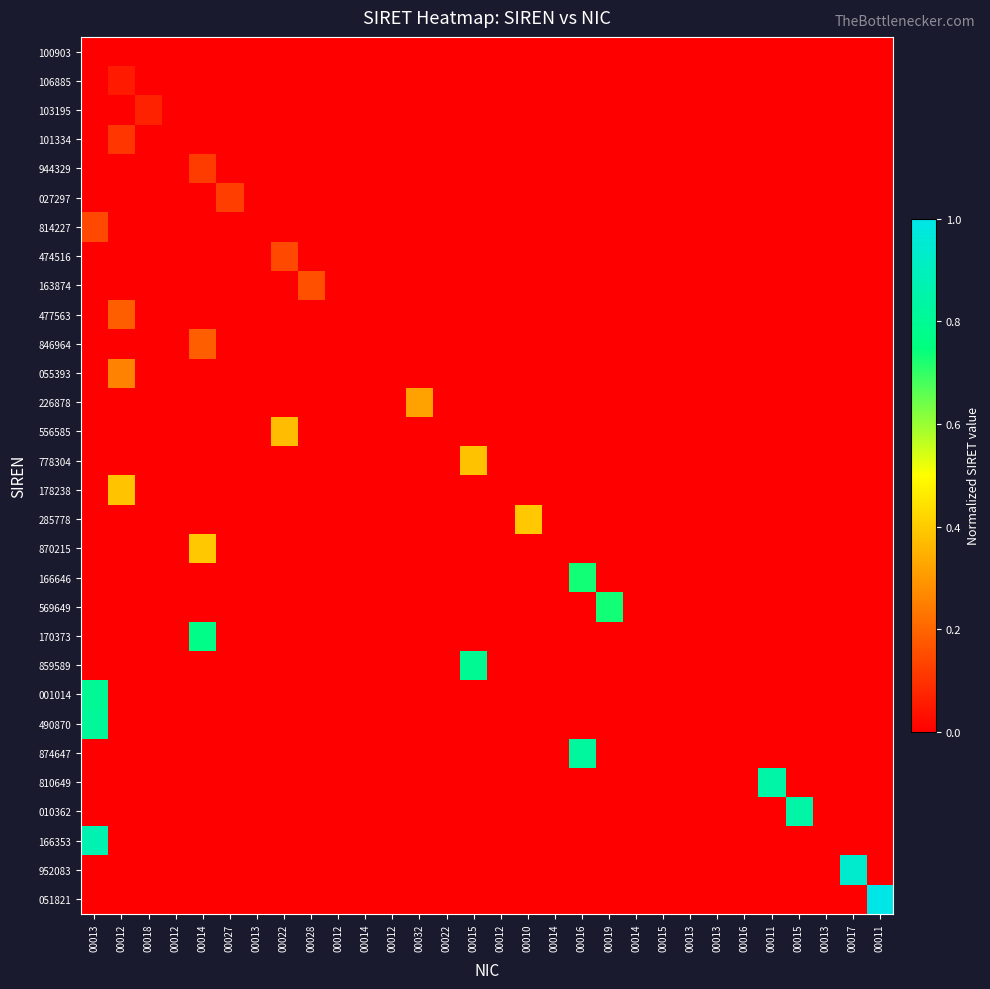

Reading left to right, extract all data points from this chart.

100903: 00013=0.0	00012=0.0	00018=0.0	00012=0.0	00014=0.0	00027=0.0	00013=0.0	00022=0.0	00028=0.0	00012=0.0	00014=0.0	00012=0.0	00032=0.0	00022=0.0	00015=0.0	00012=0.0	00010=0.0	00014=0.0	00016=0.0	00019=0.0	00014=0.0	00015=0.0	00013=0.0	00013=0.0	00016=0.0	00011=0.0	00015=0.0	00013=0.0	00017=0.0	00011=0.0
106885: 00013=0.0	00012=0.1	00018=0.0	00012=0.0	00014=0.0	00027=0.0	00013=0.0	00022=0.0	00028=0.0	00012=0.0	00014=0.0	00012=0.0	00032=0.0	00022=0.0	00015=0.0	00012=0.0	00010=0.0	00014=0.0	00016=0.0	00019=0.0	00014=0.0	00015=0.0	00013=0.0	00013=0.0	00016=0.0	00011=0.0	00015=0.0	00013=0.0	00017=0.0	00011=0.0
103195: 00013=0.0	00012=0.0	00018=0.1	00012=0.0	00014=0.0	00027=0.0	00013=0.0	00022=0.0	00028=0.0	00012=0.0	00014=0.0	00012=0.0	00032=0.0	00022=0.0	00015=0.0	00012=0.0	00010=0.0	00014=0.0	00016=0.0	00019=0.0	00014=0.0	00015=0.0	00013=0.0	00013=0.0	00016=0.0	00011=0.0	00015=0.0	00013=0.0	00017=0.0	00011=0.0
101334: 00013=0.0	00012=0.1	00018=0.0	00012=0.0	00014=0.0	00027=0.0	00013=0.0	00022=0.0	00028=0.0	00012=0.0	00014=0.0	00012=0.0	00032=0.0	00022=0.0	00015=0.0	00012=0.0	00010=0.0	00014=0.0	00016=0.0	00019=0.0	00014=0.0	00015=0.0	00013=0.0	00013=0.0	00016=0.0	00011=0.0	00015=0.0	00013=0.0	00017=0.0	00011=0.0
944329: 00013=0.0	00012=0.0	00018=0.0	00012=0.0	00014=0.1	00027=0.0	00013=0.0	00022=0.0	00028=0.0	00012=0.0	00014=0.0	00012=0.0	00032=0.0	00022=0.0	00015=0.0	00012=0.0	00010=0.0	00014=0.0	00016=0.0	00019=0.0	00014=0.0	00015=0.0	00013=0.0	00013=0.0	00016=0.0	00011=0.0	00015=0.0	00013=0.0	00017=0.0	00011=0.0
027297: 00013=0.0	00012=0.0	00018=0.0	00012=0.0	00014=0.0	00027=0.1	00013=0.0	00022=0.0	00028=0.0	00012=0.0	00014=0.0	00012=0.0	00032=0.0	00022=0.0	00015=0.0	00012=0.0	00010=0.0	00014=0.0	00016=0.0	00019=0.0	00014=0.0	00015=0.0	00013=0.0	00013=0.0	00016=0.0	00011=0.0	00015=0.0	00013=0.0	00017=0.0	00011=0.0
814227: 00013=0.1	00012=0.0	00018=0.0	00012=0.0	00014=0.0	00027=0.0	00013=0.0	00022=0.0	00028=0.0	00012=0.0	00014=0.0	00012=0.0	00032=0.0	00022=0.0	00015=0.0	00012=0.0	00010=0.0	00014=0.0	00016=0.0	00019=0.0	00014=0.0	00015=0.0	00013=0.0	00013=0.0	00016=0.0	00011=0.0	00015=0.0	00013=0.0	00017=0.0	00011=0.0
474516: 00013=0.0	00012=0.0	00018=0.0	00012=0.0	00014=0.0	00027=0.0	00013=0.0	00022=0.1	00028=0.0	00012=0.0	00014=0.0	00012=0.0	00032=0.0	00022=0.0	00015=0.0	00012=0.0	00010=0.0	00014=0.0	00016=0.0	00019=0.0	00014=0.0	00015=0.0	00013=0.0	00013=0.0	00016=0.0	00011=0.0	00015=0.0	00013=0.0	00017=0.0	00011=0.0
163874: 00013=0.0	00012=0.0	00018=0.0	00012=0.0	00014=0.0	00027=0.0	00013=0.0	00022=0.0	00028=0.2	00012=0.0	00014=0.0	00012=0.0	00032=0.0	00022=0.0	00015=0.0	00012=0.0	00010=0.0	00014=0.0	00016=0.0	00019=0.0	00014=0.0	00015=0.0	00013=0.0	00013=0.0	00016=0.0	00011=0.0	00015=0.0	00013=0.0	00017=0.0	00011=0.0
477563: 00013=0.0	00012=0.2	00018=0.0	00012=0.0	00014=0.0	00027=0.0	00013=0.0	00022=0.0	00028=0.0	00012=0.0	00014=0.0	00012=0.0	00032=0.0	00022=0.0	00015=0.0	00012=0.0	00010=0.0	00014=0.0	00016=0.0	00019=0.0	00014=0.0	00015=0.0	00013=0.0	00013=0.0	00016=0.0	00011=0.0	00015=0.0	00013=0.0	00017=0.0	00011=0.0
846964: 00013=0.0	00012=0.0	00018=0.0	00012=0.0	00014=0.2	00027=0.0	00013=0.0	00022=0.0	00028=0.0	00012=0.0	00014=0.0	00012=0.0	00032=0.0	00022=0.0	00015=0.0	00012=0.0	00010=0.0	00014=0.0	00016=0.0	00019=0.0	00014=0.0	00015=0.0	00013=0.0	00013=0.0	00016=0.0	00011=0.0	00015=0.0	00013=0.0	00017=0.0	00011=0.0
055393: 00013=0.0	00012=0.3	00018=0.0	00012=0.0	00014=0.0	00027=0.0	00013=0.0	00022=0.0	00028=0.0	00012=0.0	00014=0.0	00012=0.0	00032=0.0	00022=0.0	00015=0.0	00012=0.0	00010=0.0	00014=0.0	00016=0.0	00019=0.0	00014=0.0	00015=0.0	00013=0.0	00013=0.0	00016=0.0	00011=0.0	00015=0.0	00013=0.0	00017=0.0	00011=0.0
226878: 00013=0.0	00012=0.0	00018=0.0	00012=0.0	00014=0.0	00027=0.0	00013=0.0	00022=0.0	00028=0.0	00012=0.0	00014=0.0	00012=0.0	00032=0.3	00022=0.0	00015=0.0	00012=0.0	00010=0.0	00014=0.0	00016=0.0	00019=0.0	00014=0.0	00015=0.0	00013=0.0	00013=0.0	00016=0.0	00011=0.0	00015=0.0	00013=0.0	00017=0.0	00011=0.0
556585: 00013=0.0	00012=0.0	00018=0.0	00012=0.0	00014=0.0	00027=0.0	00013=0.0	00022=0.4	00028=0.0	00012=0.0	00014=0.0	00012=0.0	00032=0.0	00022=0.0	00015=0.0	00012=0.0	00010=0.0	00014=0.0	00016=0.0	00019=0.0	00014=0.0	00015=0.0	00013=0.0	00013=0.0	00016=0.0	00011=0.0	00015=0.0	00013=0.0	00017=0.0	00011=0.0
778304: 00013=0.0	00012=0.0	00018=0.0	00012=0.0	00014=0.0	00027=0.0	00013=0.0	00022=0.0	00028=0.0	00012=0.0	00014=0.0	00012=0.0	00032=0.0	00022=0.0	00015=0.4	00012=0.0	00010=0.0	00014=0.0	00016=0.0	00019=0.0	00014=0.0	00015=0.0	00013=0.0	00013=0.0	00016=0.0	00011=0.0	00015=0.0	00013=0.0	00017=0.0	00011=0.0
178238: 00013=0.0	00012=0.4	00018=0.0	00012=0.0	00014=0.0	00027=0.0	00013=0.0	00022=0.0	00028=0.0	00012=0.0	00014=0.0	00012=0.0	00032=0.0	00022=0.0	00015=0.0	00012=0.0	00010=0.0	00014=0.0	00016=0.0	00019=0.0	00014=0.0	00015=0.0	00013=0.0	00013=0.0	00016=0.0	00011=0.0	00015=0.0	00013=0.0	00017=0.0	00011=0.0
285778: 00013=0.0	00012=0.0	00018=0.0	00012=0.0	00014=0.0	00027=0.0	00013=0.0	00022=0.0	00028=0.0	00012=0.0	00014=0.0	00012=0.0	00032=0.0	00022=0.0	00015=0.0	00012=0.0	00010=0.4	00014=0.0	00016=0.0	00019=0.0	00014=0.0	00015=0.0	00013=0.0	00013=0.0	00016=0.0	00011=0.0	00015=0.0	00013=0.0	00017=0.0	00011=0.0
870215: 00013=0.0	00012=0.0	00018=0.0	00012=0.0	00014=0.4	00027=0.0	00013=0.0	00022=0.0	00028=0.0	00012=0.0	00014=0.0	00012=0.0	00032=0.0	00022=0.0	00015=0.0	00012=0.0	00010=0.0	00014=0.0	00016=0.0	00019=0.0	00014=0.0	00015=0.0	00013=0.0	00013=0.0	00016=0.0	00011=0.0	00015=0.0	00013=0.0	00017=0.0	00011=0.0
166646: 00013=0.0	00012=0.0	00018=0.0	00012=0.0	00014=0.0	00027=0.0	00013=0.0	00022=0.0	00028=0.0	00012=0.0	00014=0.0	00012=0.0	00032=0.0	00022=0.0	00015=0.0	00012=0.0	00010=0.0	00014=0.0	00016=0.7	00019=0.0	00014=0.0	00015=0.0	00013=0.0	00013=0.0	00016=0.0	00011=0.0	00015=0.0	00013=0.0	00017=0.0	00011=0.0
569649: 00013=0.0	00012=0.0	00018=0.0	00012=0.0	00014=0.0	00027=0.0	00013=0.0	00022=0.0	00028=0.0	00012=0.0	00014=0.0	00012=0.0	00032=0.0	00022=0.0	00015=0.0	00012=0.0	00010=0.0	00014=0.0	00016=0.0	00019=0.7	00014=0.0	00015=0.0	00013=0.0	00013=0.0	00016=0.0	00011=0.0	00015=0.0	00013=0.0	00017=0.0	00011=0.0
170373: 00013=0.0	00012=0.0	00018=0.0	00012=0.0	00014=0.8	00027=0.0	00013=0.0	00022=0.0	00028=0.0	00012=0.0	00014=0.0	00012=0.0	00032=0.0	00022=0.0	00015=0.0	00012=0.0	00010=0.0	00014=0.0	00016=0.0	00019=0.0	00014=0.0	00015=0.0	00013=0.0	00013=0.0	00016=0.0	00011=0.0	00015=0.0	00013=0.0	00017=0.0	00011=0.0
859589: 00013=0.0	00012=0.0	00018=0.0	00012=0.0	00014=0.0	00027=0.0	00013=0.0	00022=0.0	00028=0.0	00012=0.0	00014=0.0	00012=0.0	00032=0.0	00022=0.0	00015=0.8	00012=0.0	00010=0.0	00014=0.0	00016=0.0	00019=0.0	00014=0.0	00015=0.0	00013=0.0	00013=0.0	00016=0.0	00011=0.0	00015=0.0	00013=0.0	00017=0.0	00011=0.0
001014: 00013=0.8	00012=0.0	00018=0.0	00012=0.0	00014=0.0	00027=0.0	00013=0.0	00022=0.0	00028=0.0	00012=0.0	00014=0.0	00012=0.0	00032=0.0	00022=0.0	00015=0.0	00012=0.0	00010=0.0	00014=0.0	00016=0.0	00019=0.0	00014=0.0	00015=0.0	00013=0.0	00013=0.0	00016=0.0	00011=0.0	00015=0.0	00013=0.0	00017=0.0	00011=0.0
490870: 00013=0.8	00012=0.0	00018=0.0	00012=0.0	00014=0.0	00027=0.0	00013=0.0	00022=0.0	00028=0.0	00012=0.0	00014=0.0	00012=0.0	00032=0.0	00022=0.0	00015=0.0	00012=0.0	00010=0.0	00014=0.0	00016=0.0	00019=0.0	00014=0.0	00015=0.0	00013=0.0	00013=0.0	00016=0.0	00011=0.0	00015=0.0	00013=0.0	00017=0.0	00011=0.0
874647: 00013=0.0	00012=0.0	00018=0.0	00012=0.0	00014=0.0	00027=0.0	00013=0.0	00022=0.0	00028=0.0	00012=0.0	00014=0.0	00012=0.0	00032=0.0	00022=0.0	00015=0.0	00012=0.0	00010=0.0	00014=0.0	00016=0.8	00019=0.0	00014=0.0	00015=0.0	00013=0.0	00013=0.0	00016=0.0	00011=0.0	00015=0.0	00013=0.0	00017=0.0	00011=0.0
810649: 00013=0.0	00012=0.0	00018=0.0	00012=0.0	00014=0.0	00027=0.0	00013=0.0	00022=0.0	00028=0.0	00012=0.0	00014=0.0	00012=0.0	00032=0.0	00022=0.0	00015=0.0	00012=0.0	00010=0.0	00014=0.0	00016=0.0	00019=0.0	00014=0.0	00015=0.0	00013=0.0	00013=0.0	00016=0.0	00011=0.8	00015=0.0	00013=0.0	00017=0.0	00011=0.0
010362: 00013=0.0	00012=0.0	00018=0.0	00012=0.0	00014=0.0	00027=0.0	00013=0.0	00022=0.0	00028=0.0	00012=0.0	00014=0.0	00012=0.0	00032=0.0	00022=0.0	00015=0.0	00012=0.0	00010=0.0	00014=0.0	00016=0.0	00019=0.0	00014=0.0	00015=0.0	00013=0.0	00013=0.0	00016=0.0	00011=0.0	00015=0.8	00013=0.0	00017=0.0	00011=0.0
166353: 00013=0.9	00012=0.0	00018=0.0	00012=0.0	00014=0.0	00027=0.0	00013=0.0	00022=0.0	00028=0.0	00012=0.0	00014=0.0	00012=0.0	00032=0.0	00022=0.0	00015=0.0	00012=0.0	00010=0.0	00014=0.0	00016=0.0	00019=0.0	00014=0.0	00015=0.0	00013=0.0	00013=0.0	00016=0.0	00011=0.0	00015=0.0	00013=0.0	00017=0.0	00011=0.0
952083: 00013=0.0	00012=0.0	00018=0.0	00012=0.0	00014=0.0	00027=0.0	00013=0.0	00022=0.0	00028=0.0	00012=0.0	00014=0.0	00012=0.0	00032=0.0	00022=0.0	00015=0.0	00012=0.0	00010=0.0	00014=0.0	00016=0.0	00019=0.0	00014=0.0	00015=0.0	00013=0.0	00013=0.0	00016=0.0	00011=0.0	00015=0.0	00013=0.0	00017=0.9	00011=0.0
051821: 00013=0.0	00012=0.0	00018=0.0	00012=0.0	00014=0.0	00027=0.0	00013=0.0	00022=0.0	00028=0.0	00012=0.0	00014=0.0	00012=0.0	00032=0.0	00022=0.0	00015=0.0	00012=0.0	00010=0.0	00014=0.0	00016=0.0	00019=0.0	00014=0.0	00015=0.0	00013=0.0	00013=0.0	00016=0.0	00011=0.0	00015=0.0	00013=0.0	00017=0.0	00011=1.0